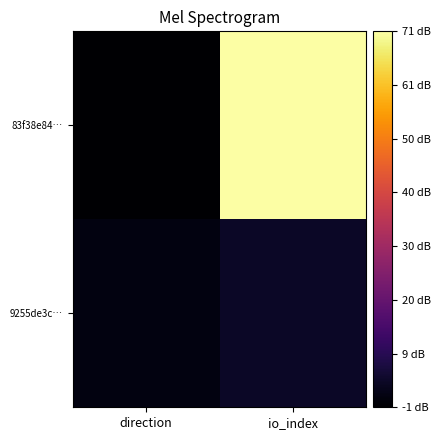

Count the number of data series in this chart.

2